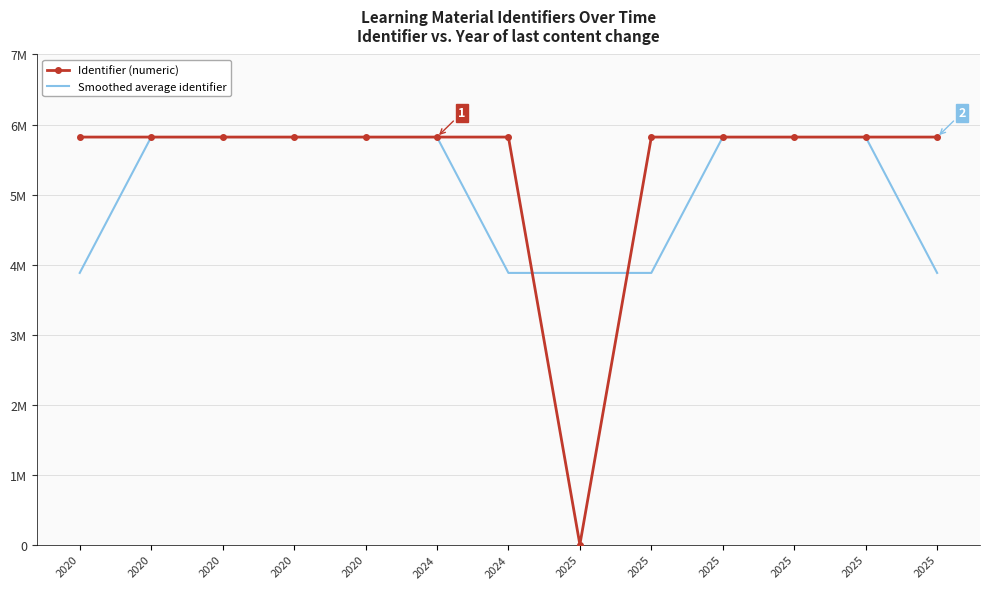

True or false: Smoothed average identifier has more than 2 interior local peaks.

False